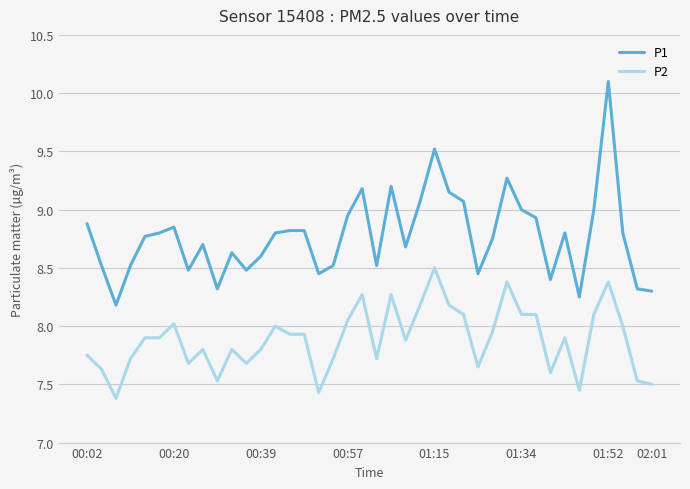

What is the average value of the P2 series?

7.9